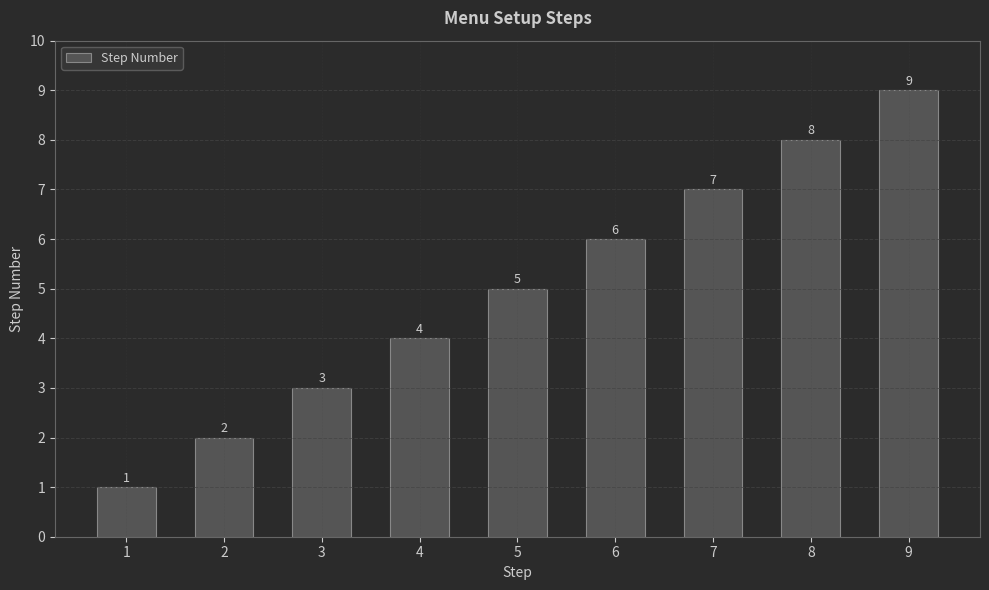

How many values are between 3 and 7?

5